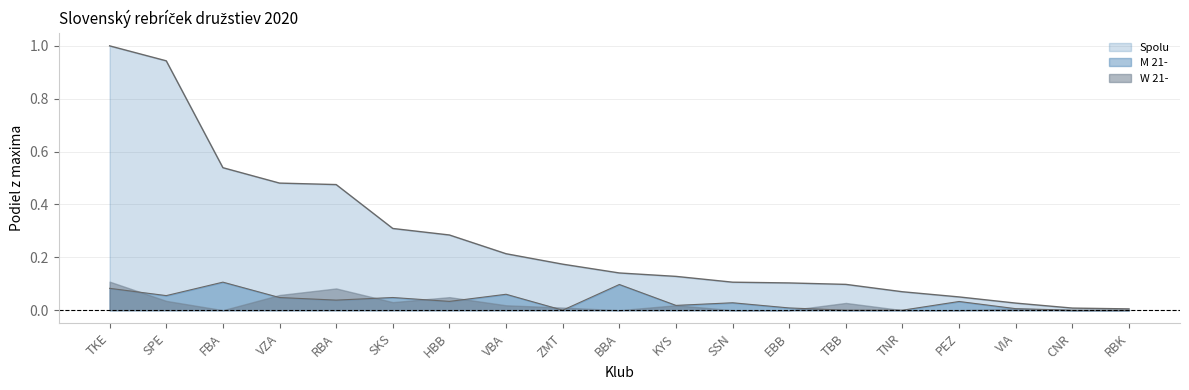

Where is the first local minimum for M 21-?

SPE